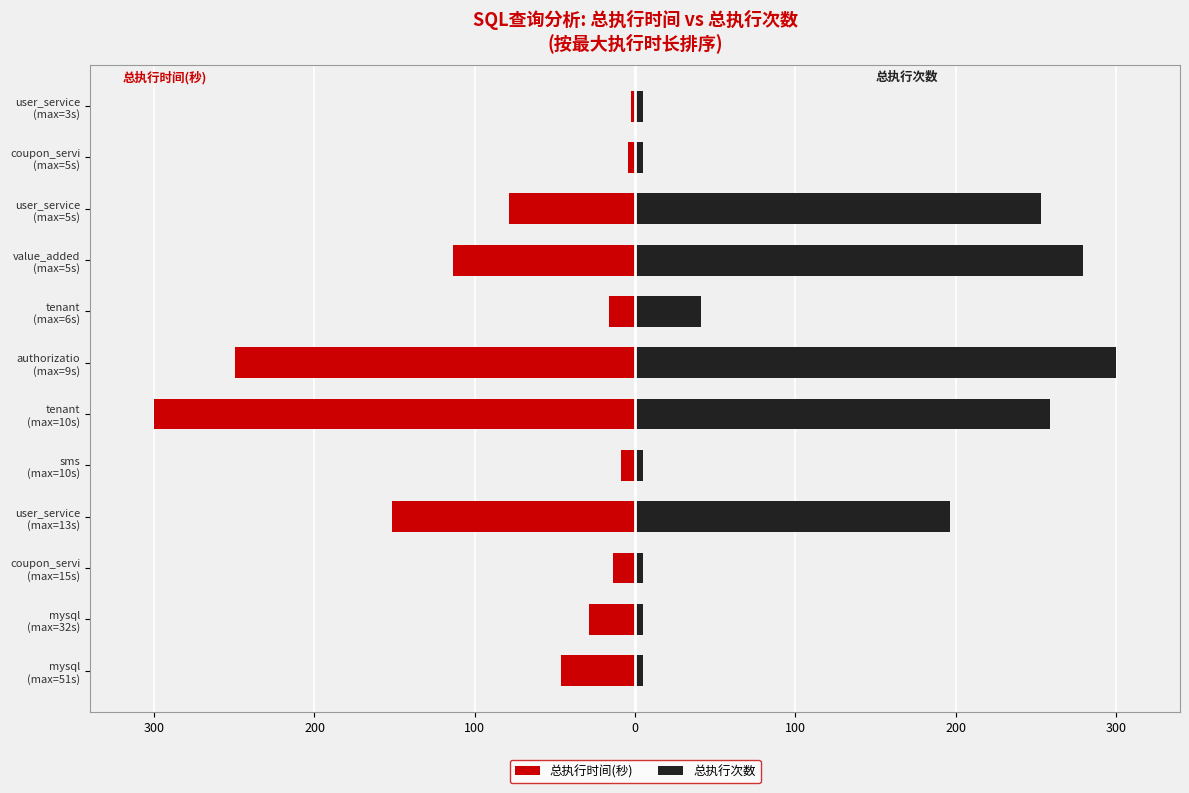

What is the lowest value of the 总执行次数 series?

5.2